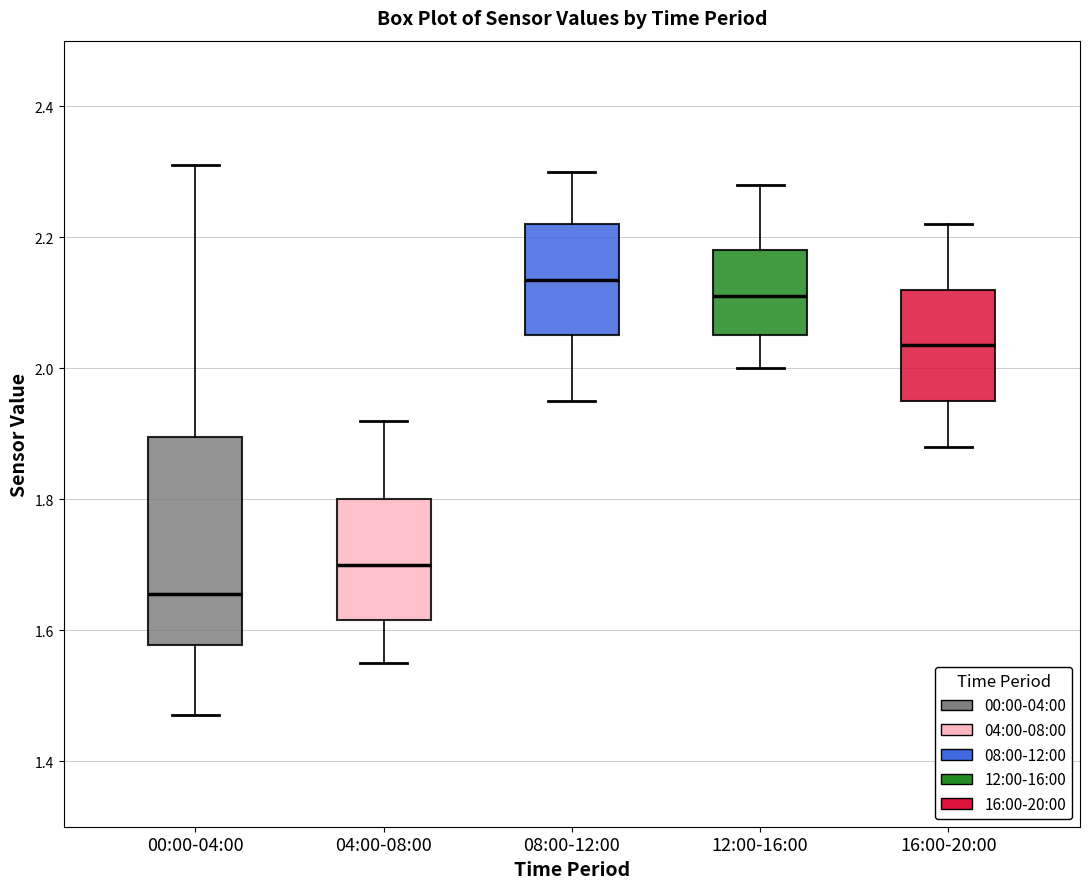

Where does the median line of the box for 16:00-20:00 sit on the y-axis? The values are not printed on the chart, so give them approximately, as read against the axis.

2.04